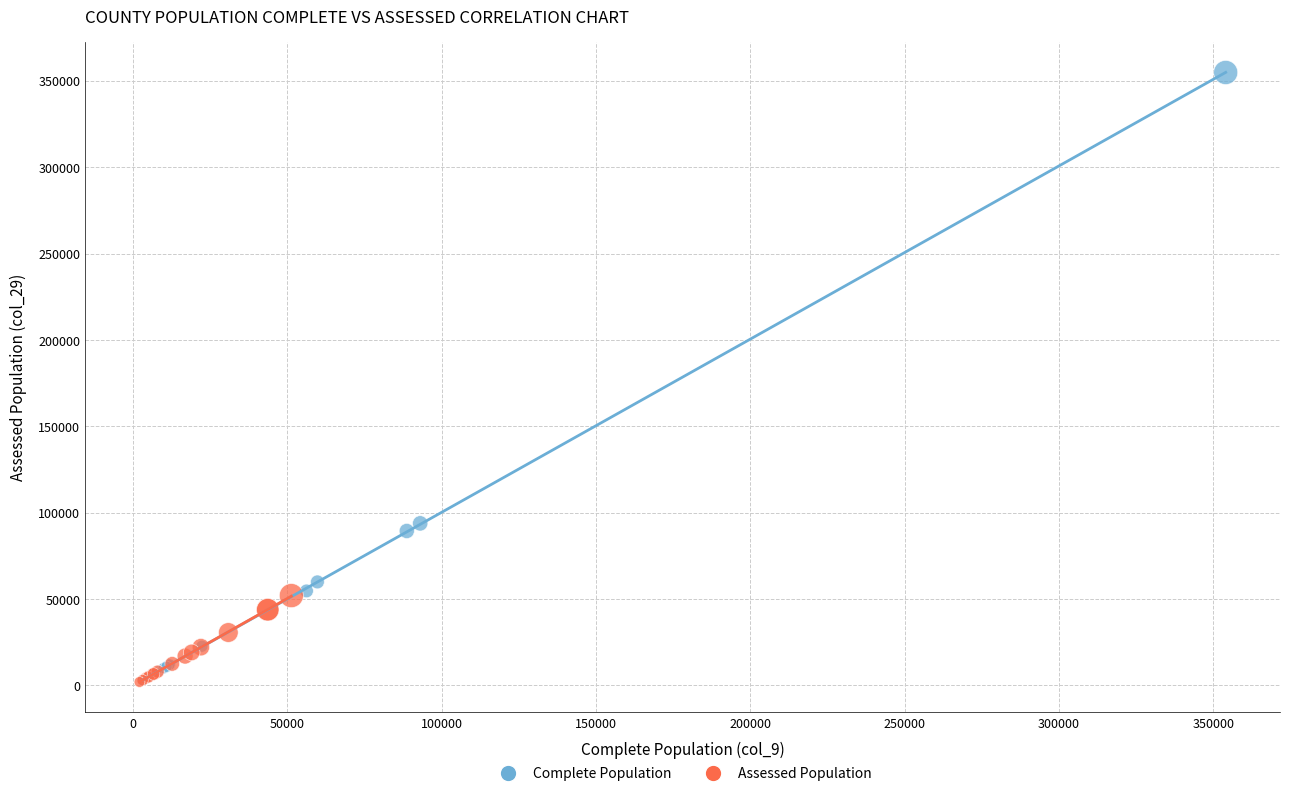

Which series has the widest spread of Y values?

Complete Population